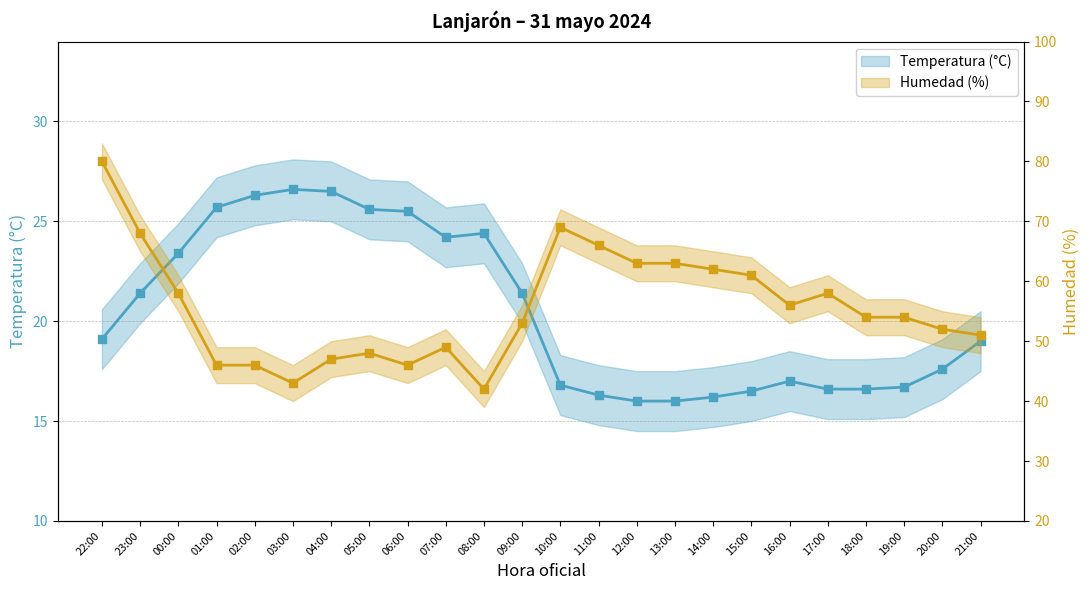

Which series has the largest Y range (max minus min)?

Humedad (%)